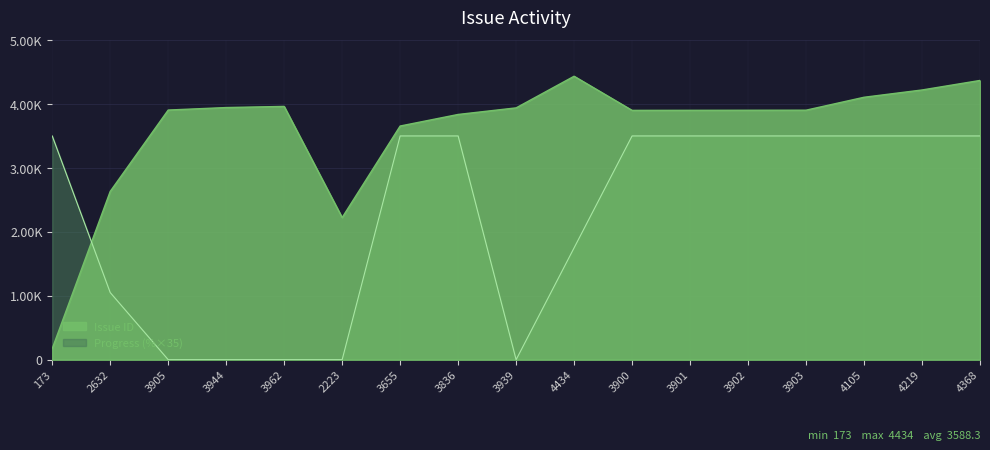

What is the value of the Issue ID point at the 3rd from the left?

3905